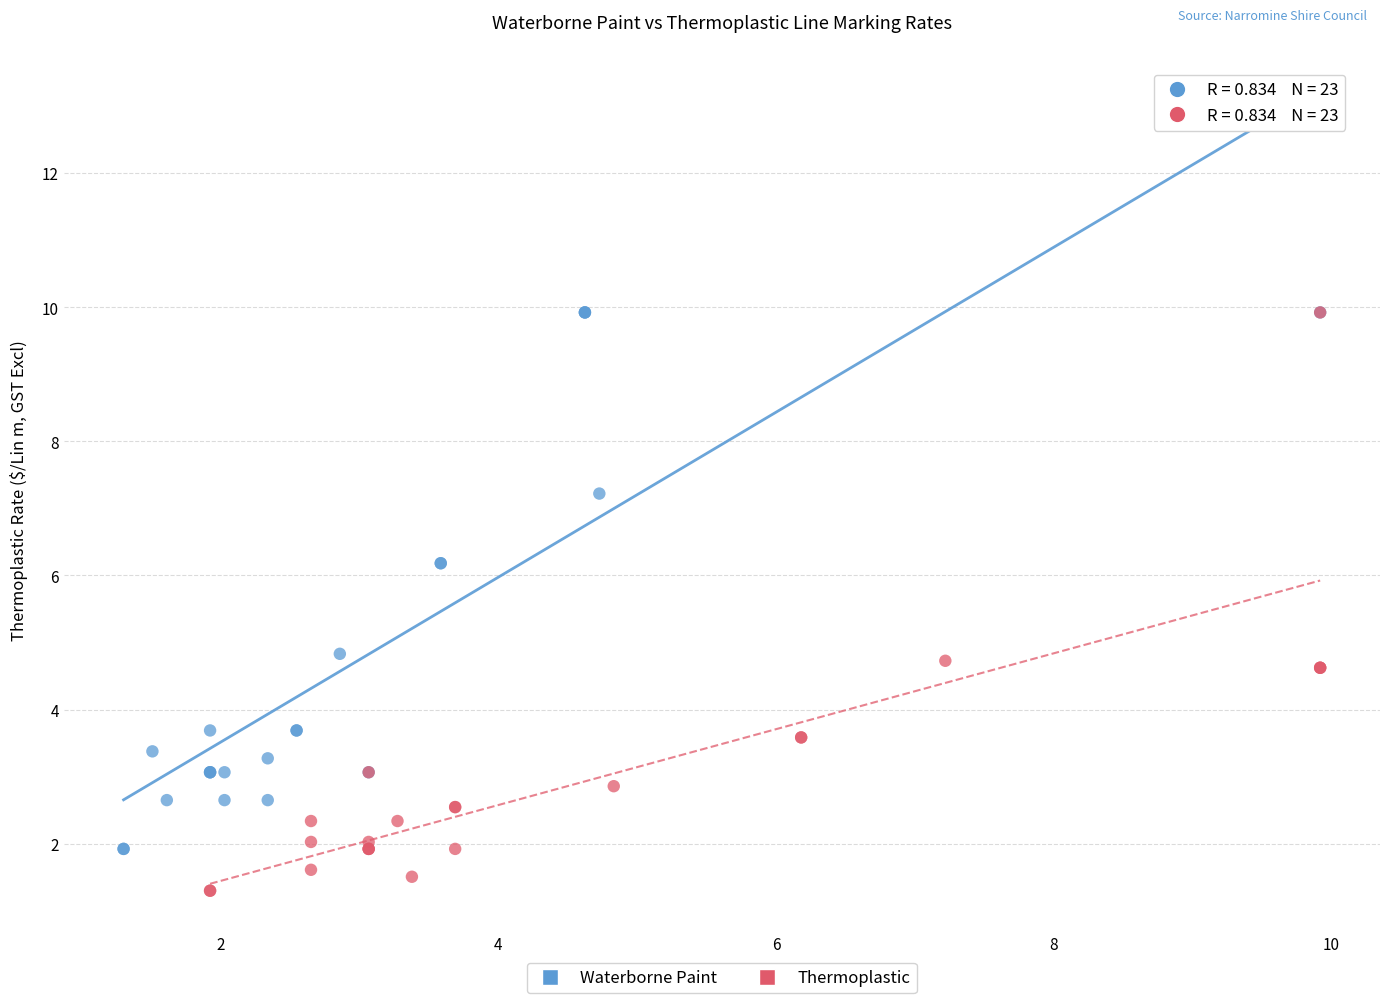

Which series has the largest Y range (max minus min)?

Thermoplastic